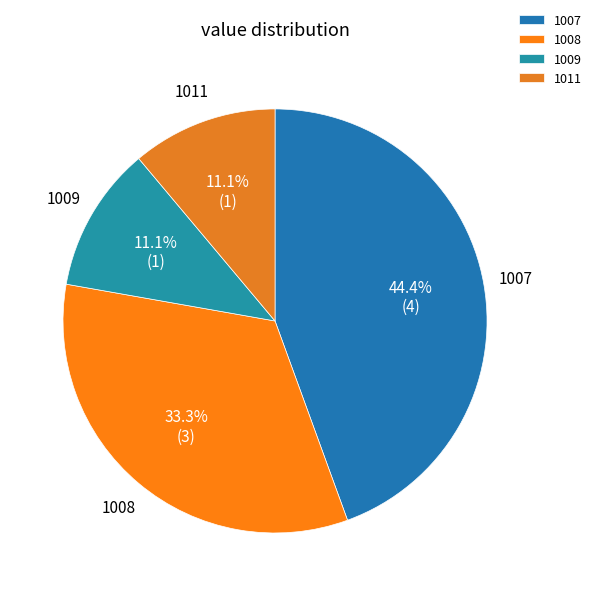

Which category has the biggest portion of the pie?

1007